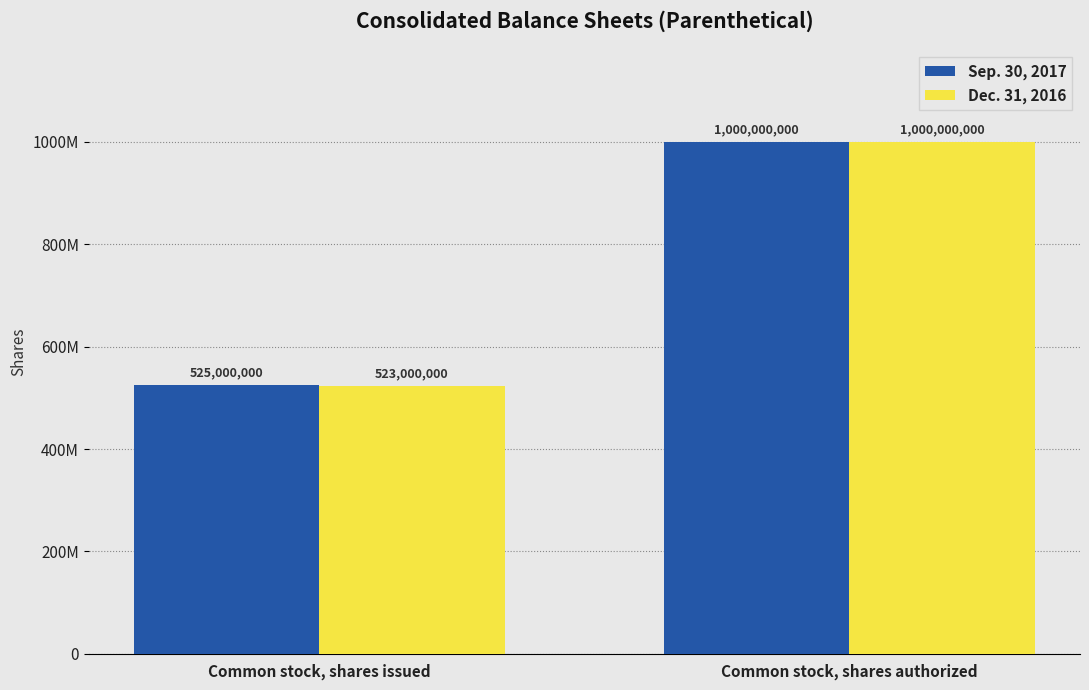

What are all the series names shown in the legend?

Sep. 30, 2017, Dec. 31, 2016